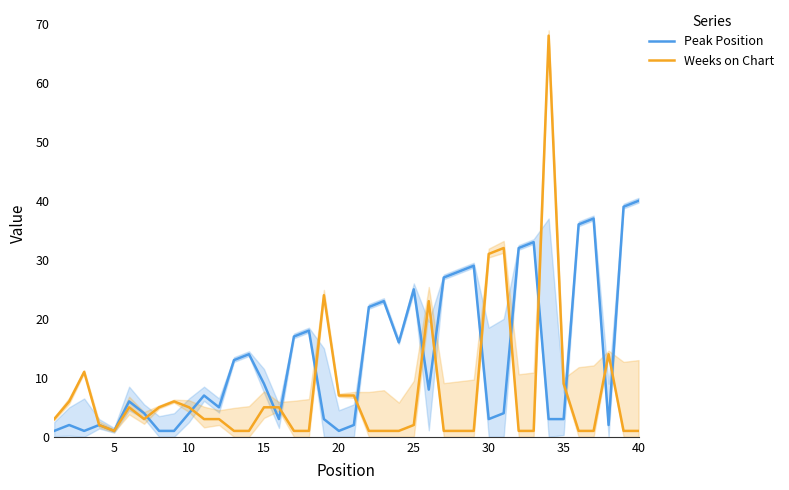

What is the average value of the Peak Position series?

13